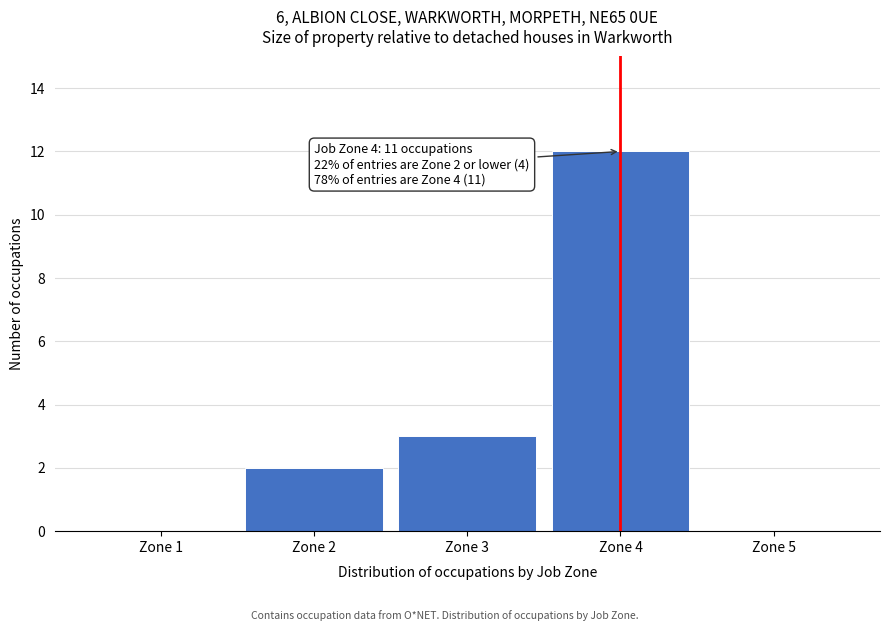

Reading left to right, list all the values displayed in this chart.

Zone 1=0	Zone 2=2	Zone 3=3	Zone 4=12	Zone 5=0